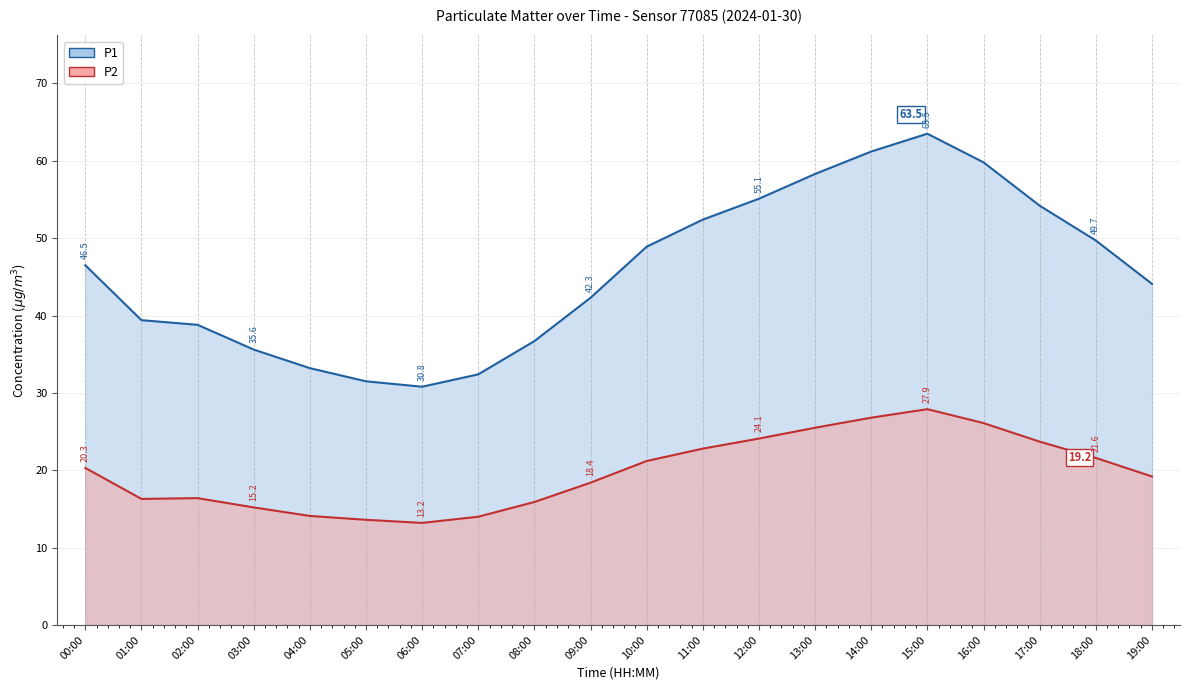

What is the label of the 17th point from the right?

03:00